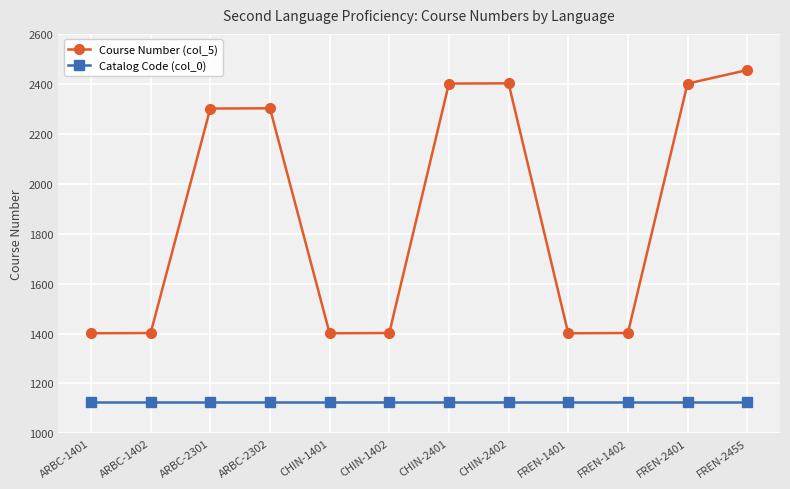

Read the Catalog Code (col_0) value at CHIN-2402.

1127